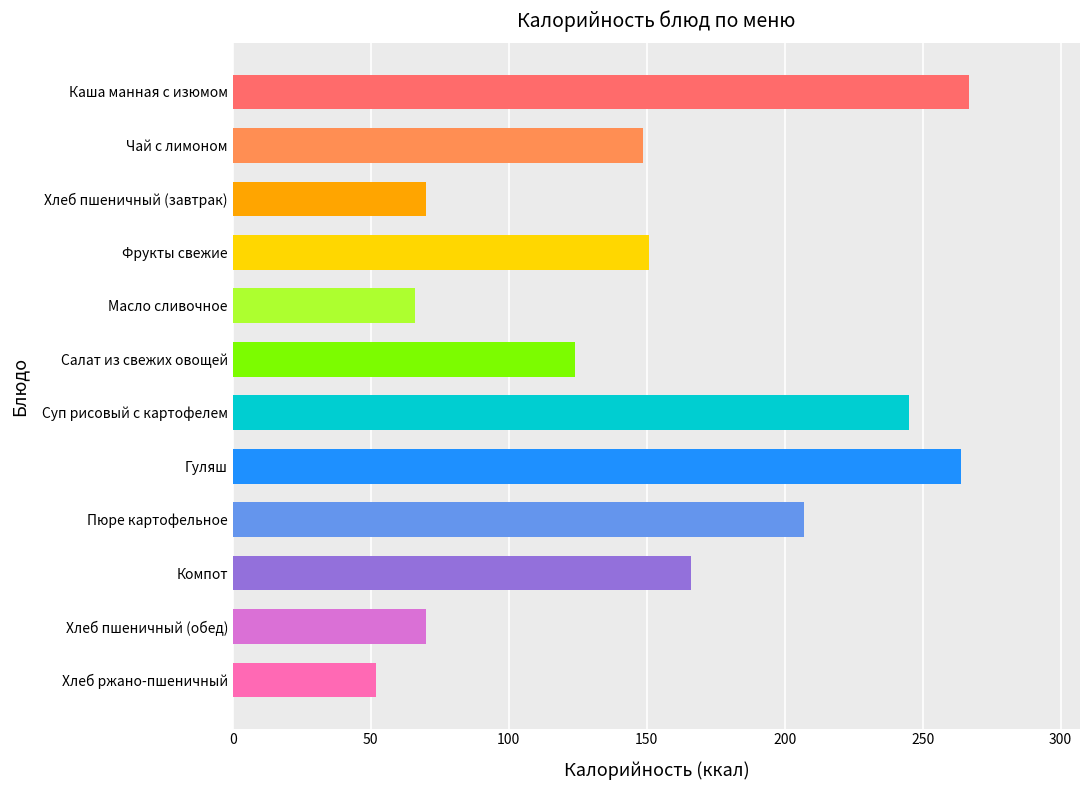

Reading bottom to top, transcribe all the data shown in this chart.

52.0	70.0	166.0	207.0	264.0	245.0	124.0	66.0	151.0	70.0	148.6	267.0